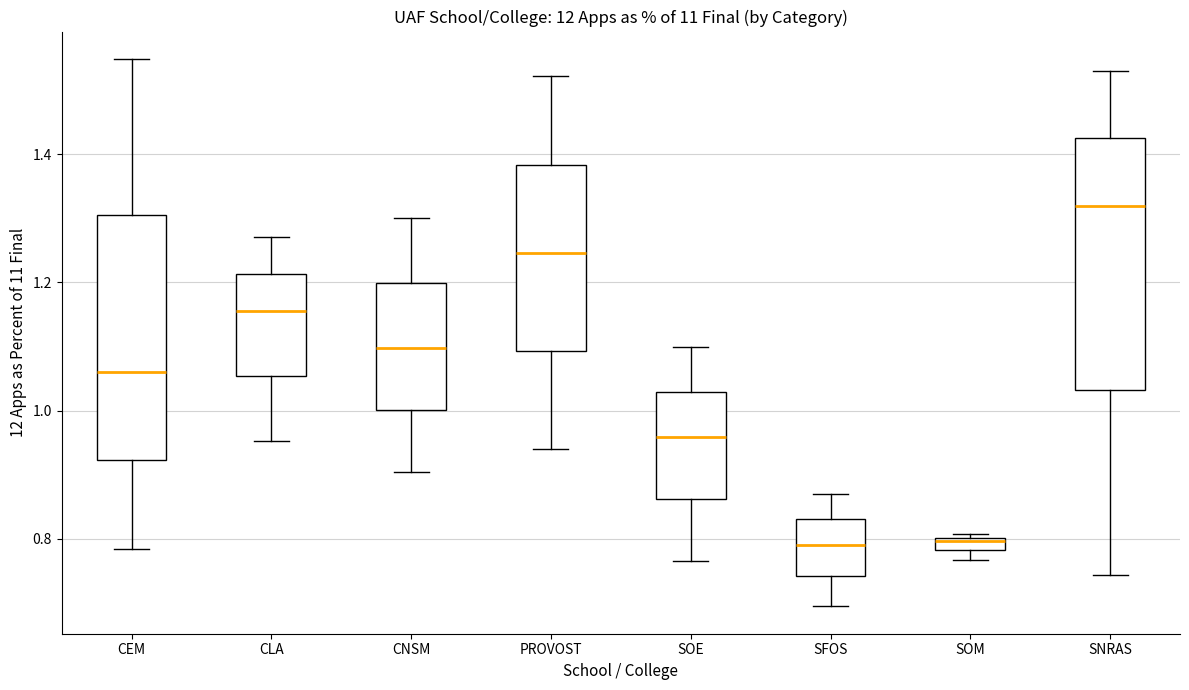

Where is the upper edge of the box for SOM on the y-axis? The values are not printed on the chart, so give them approximately, as read against the axis.

0.80